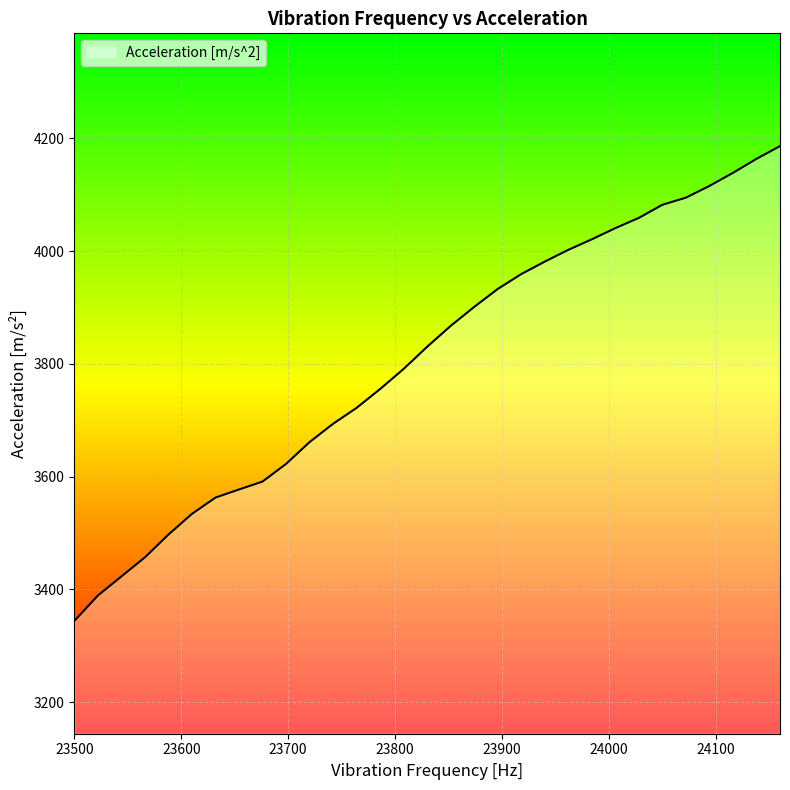

What is the minimum value shown in the chart?

3344.2